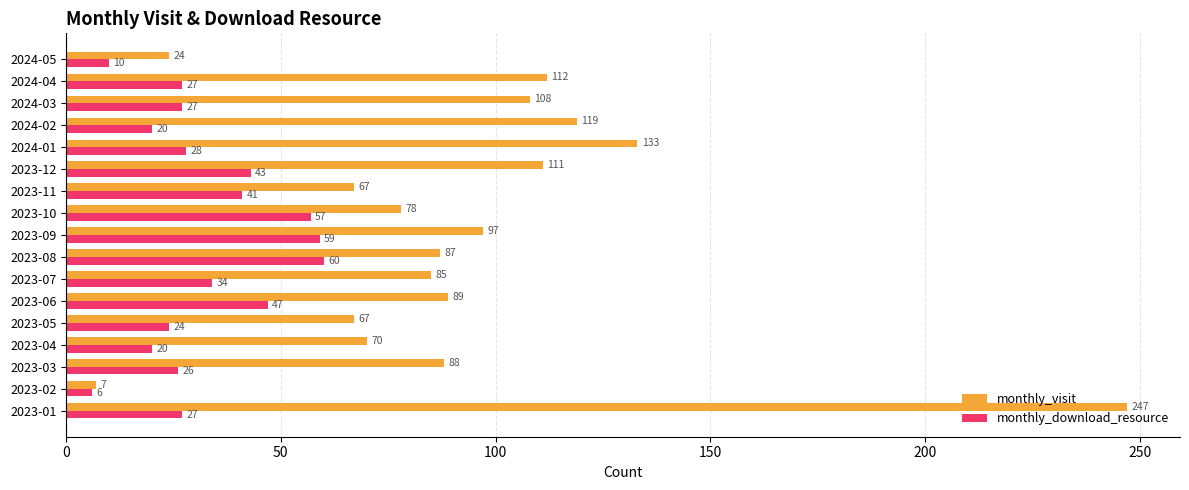

What is the spread (max minus min) of values at 2024-04?

85